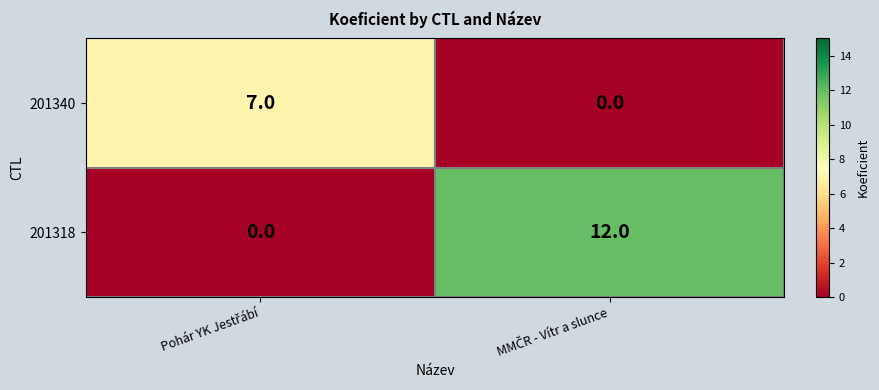

Which series has the largest range (max minus min)?

201318